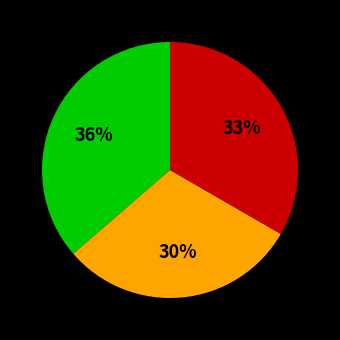

Is there a majority slice in this chart?

No